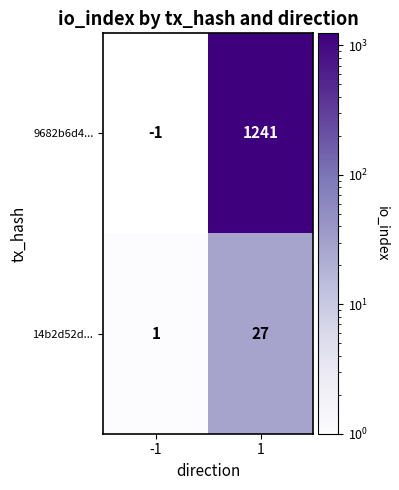

How many data points does each series have?

2